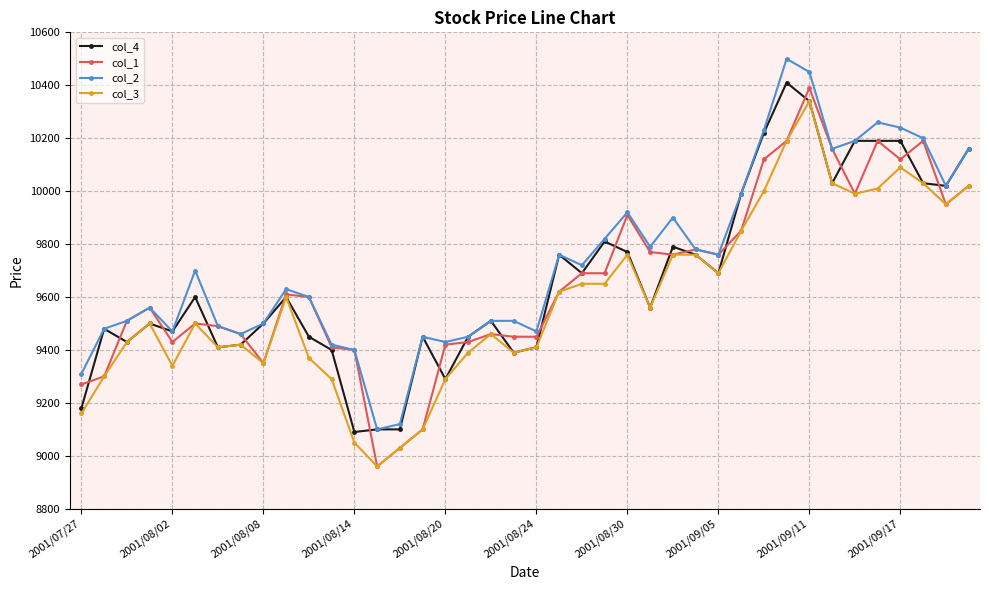

What is the value of the col_2 point at the 35th from the left?

10190